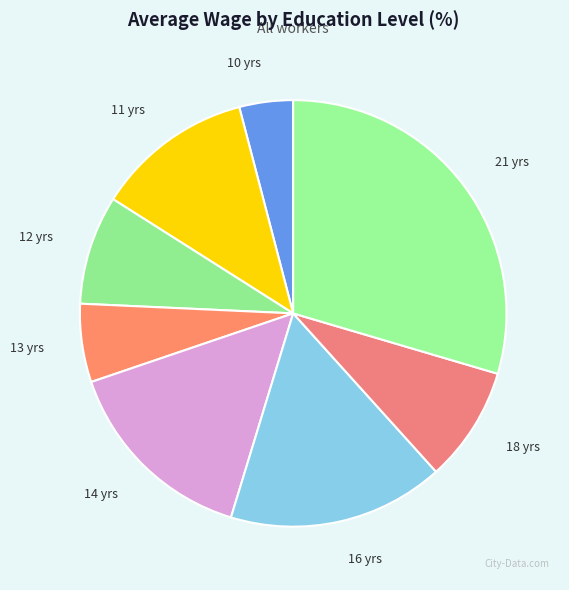

Does any single category account for the majority?

No